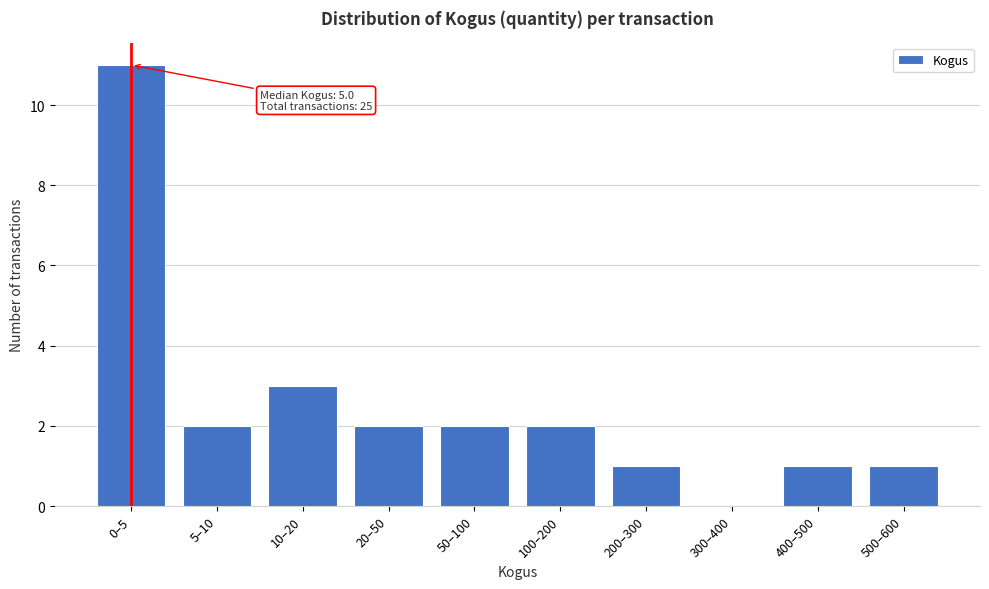

Reading left to right, what are all the values shown in this chart?

0–5=11	5–10=2	10–20=3	20–50=2	50–100=2	100–200=2	200–300=1	300–400=0	400–500=1	500–600=1